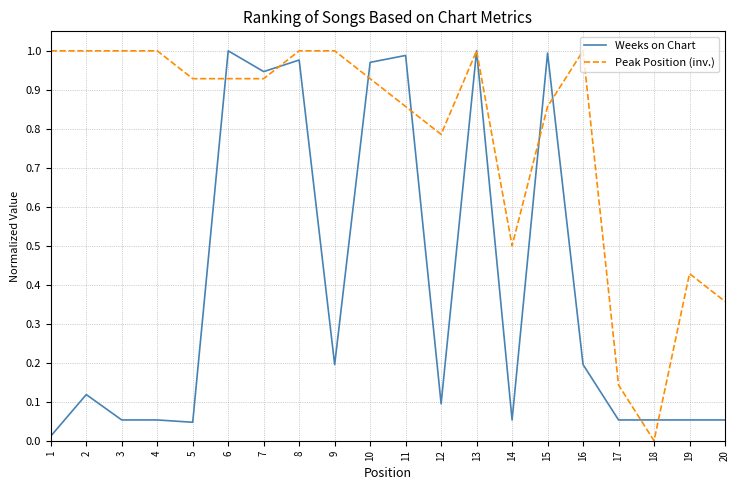

Is the value of Weeks on Chart at 12 greater than the value of Peak Position (inv.) at 9?

No